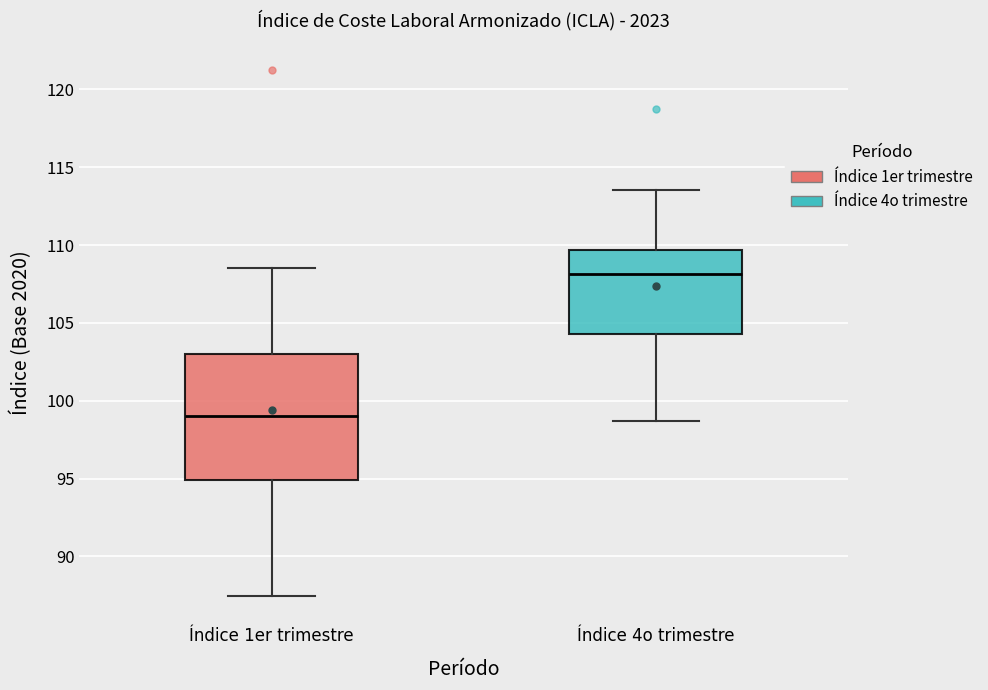

Which box is the tallest, from its lower edge to its upper edge?

Índice 1er trimestre